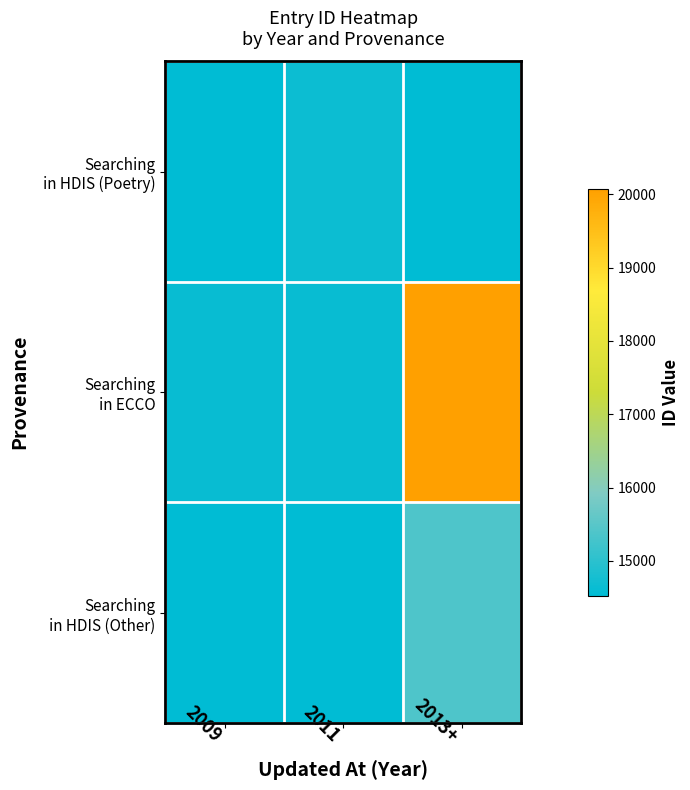

How many distinct data groups are displayed?

3